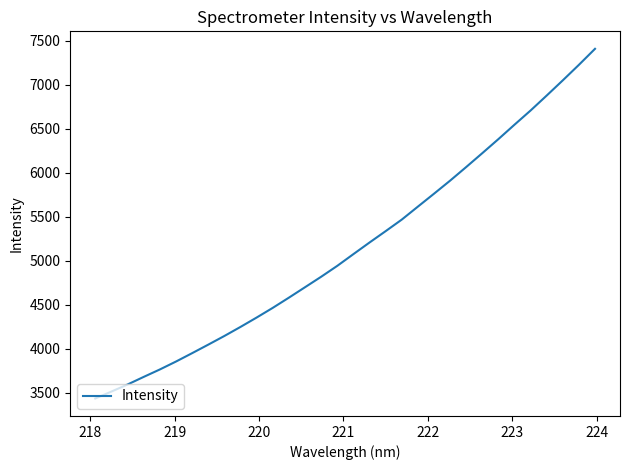

Reading left to right, list all the values displayed in this chart.

3432.0	3510.6	3591.0	3677.3	3761.7	3851.8	3946.9	4043.8	4142.4	4245.4	4351.9	4462.0	4577.9	4696.5	4815.4	4939.4	5072.6	5204.6	5333.7	5464.9	5612.4	5759.2	5907.7	6062.6	6220.3	6380.1	6544.2	6705.7	6875.7	7048.4	7224.7	7406.6